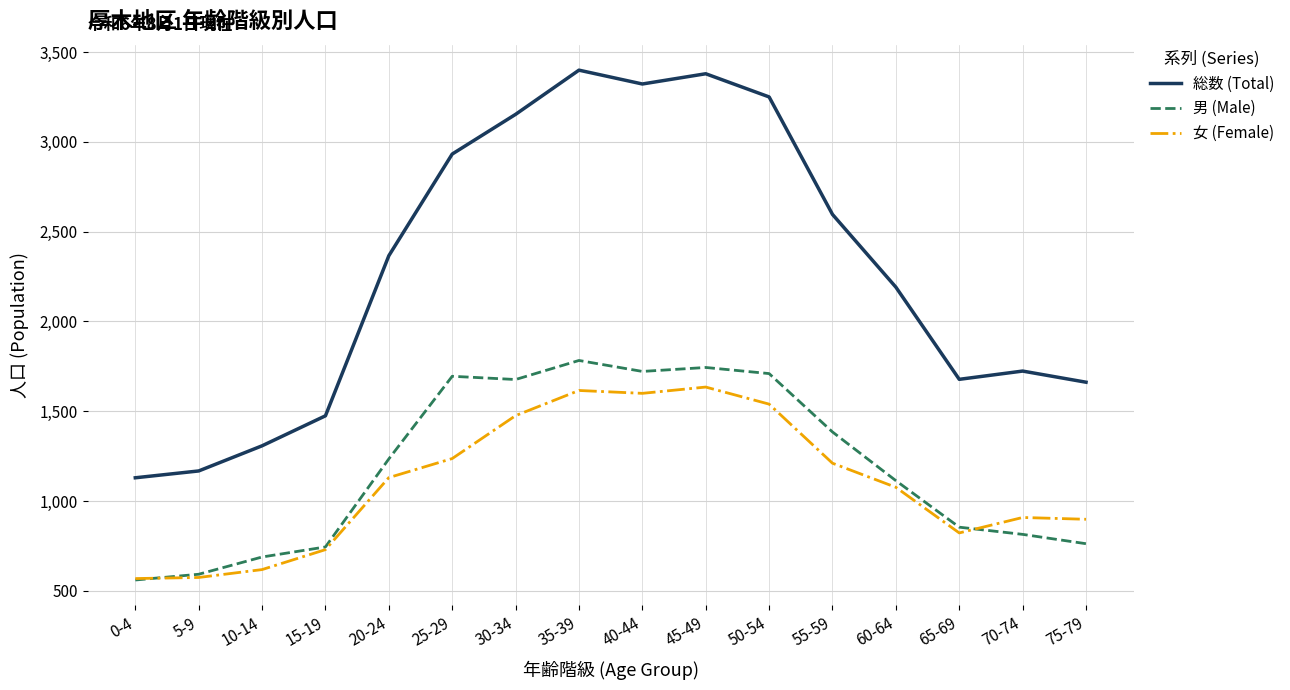

What is the minimum value for 総数 (Total)?

1130